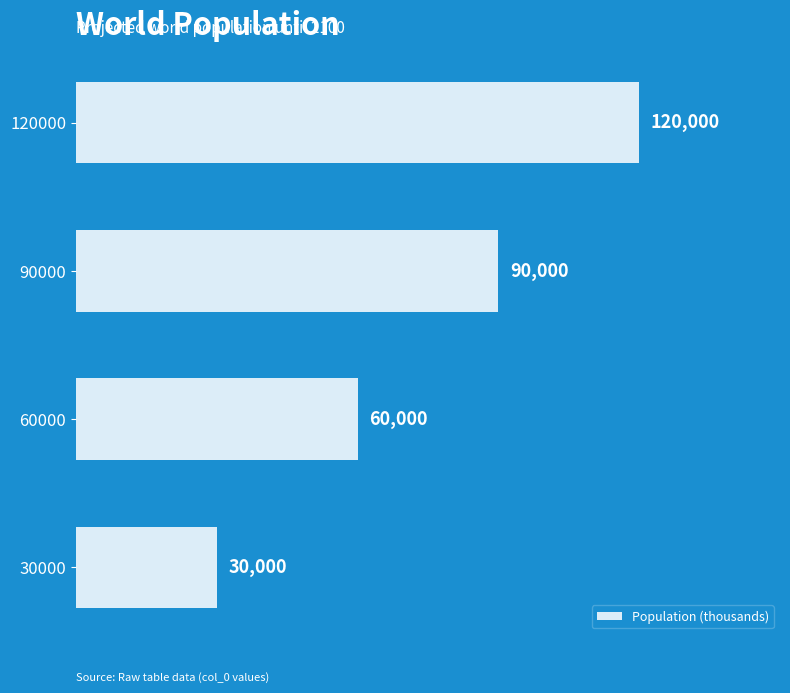

What is the ratio of the value at 30000 to the value at 60000?

0.5